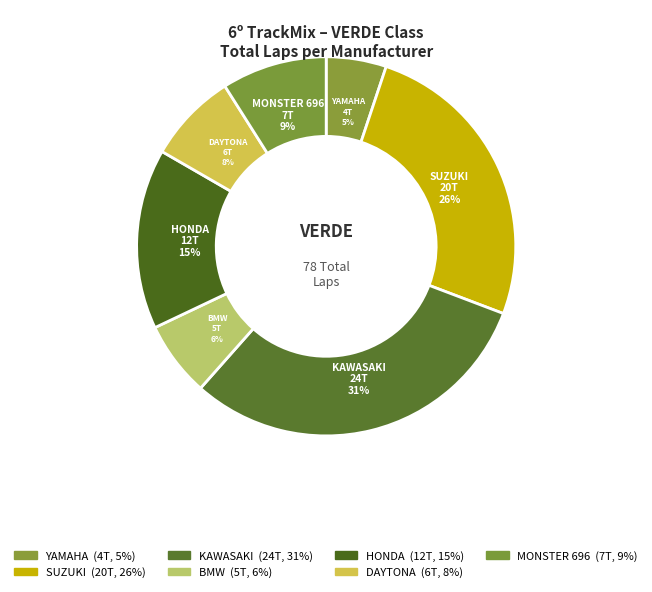

Is there a majority slice in this chart?

No